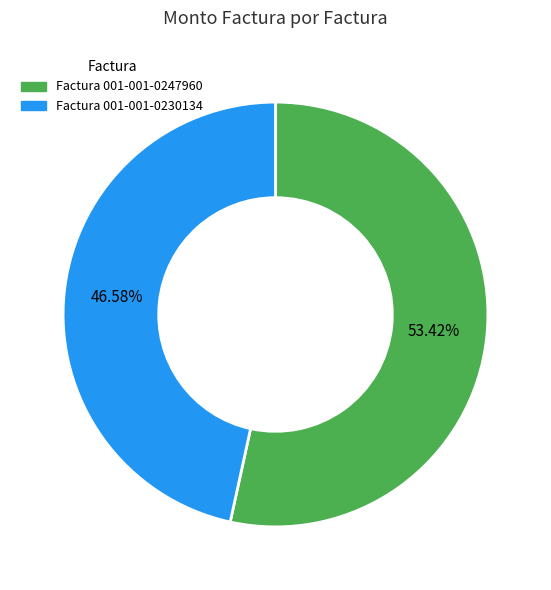

True or false: Factura 001-001-0230134 accounts for 40% of the total.

False